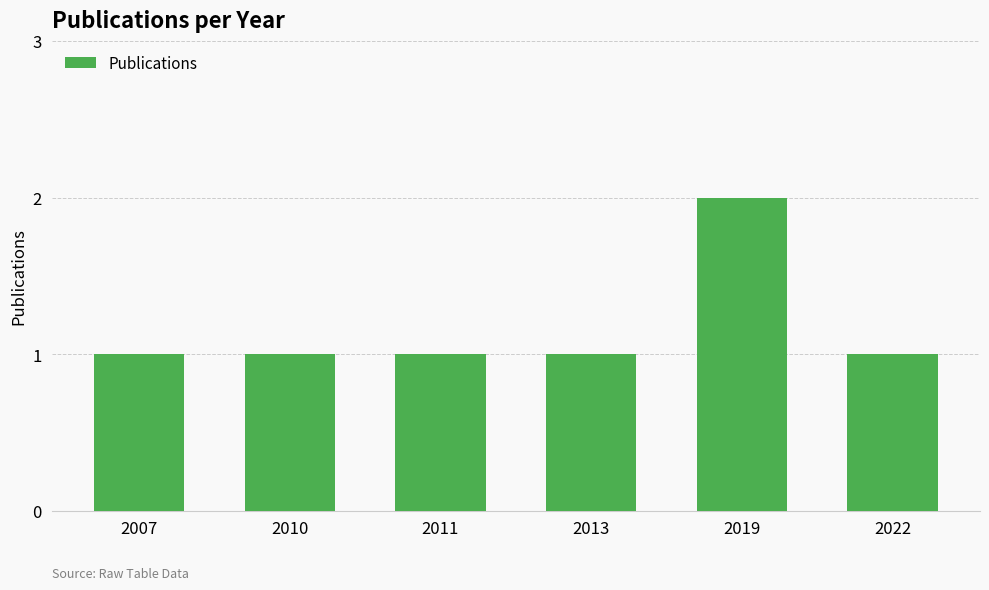

What is the difference between the maximum and minimum values?

1